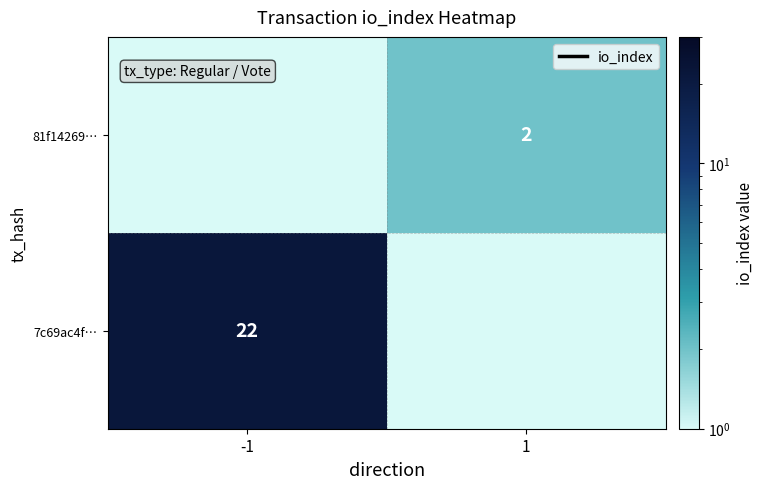

Which series has the largest range (max minus min)?

7c69ac4f…